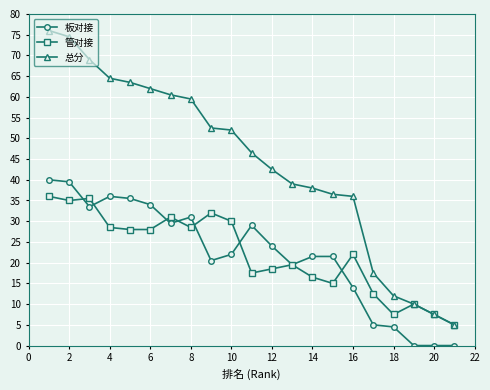

What is the highest value of the 板对接 series?

40.0